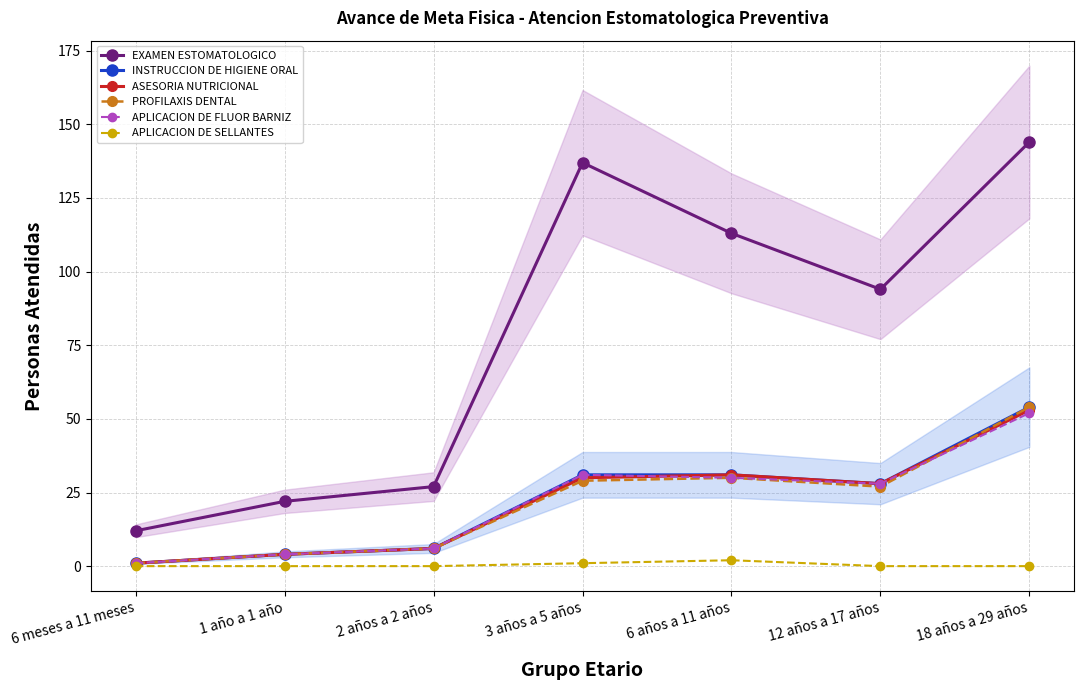

What is the label of the 1st point from the right?

18 años a 29 años